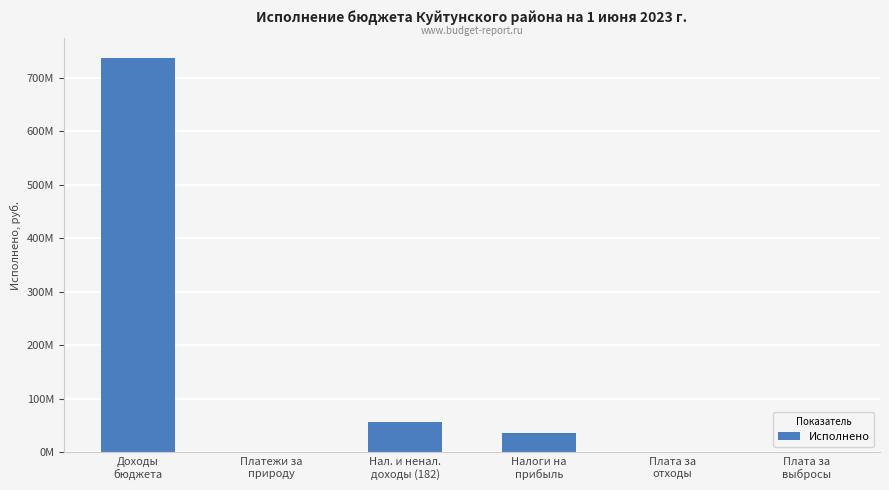

Count the number of values greater than 35095464.

3